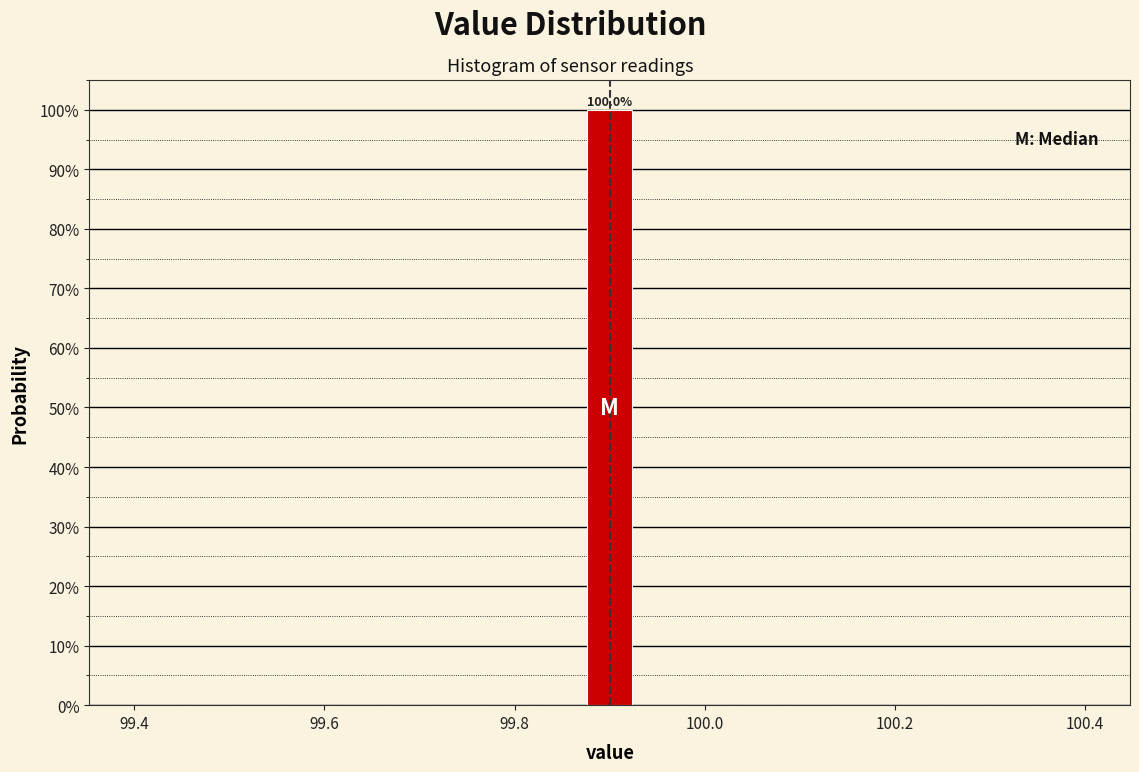

Around what value on the x-axis is the tallest bar? Give the approximate position of its centre, as read against the axis.

99.90